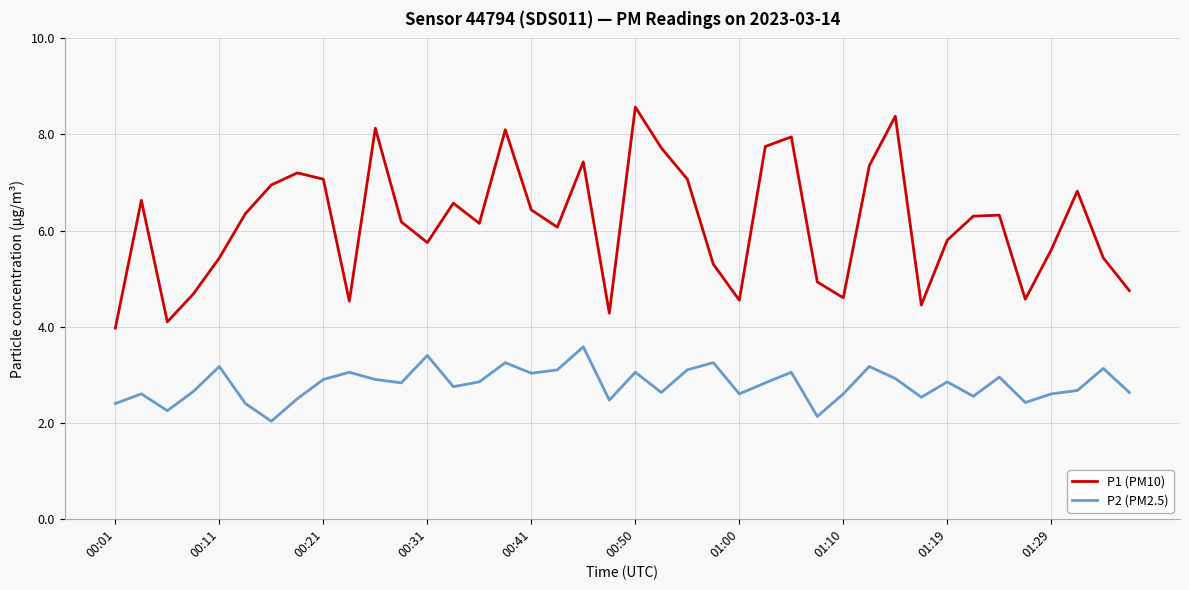

What are all the series names shown in the legend?

P1 (PM10), P2 (PM2.5)